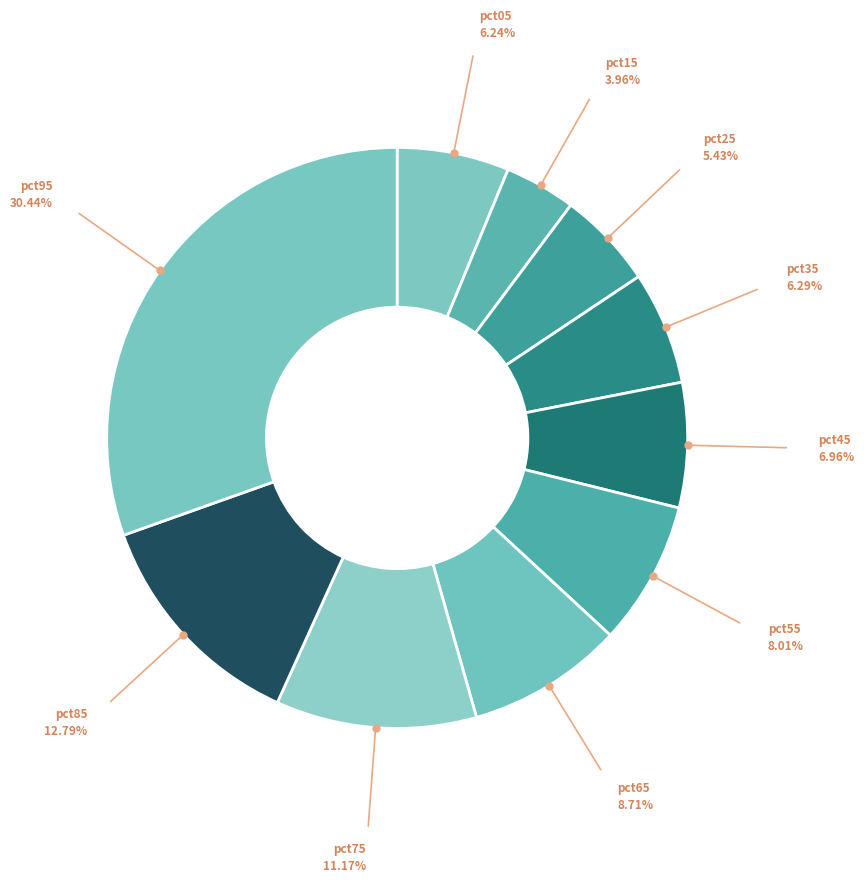

How many slices are in this pie chart?

10